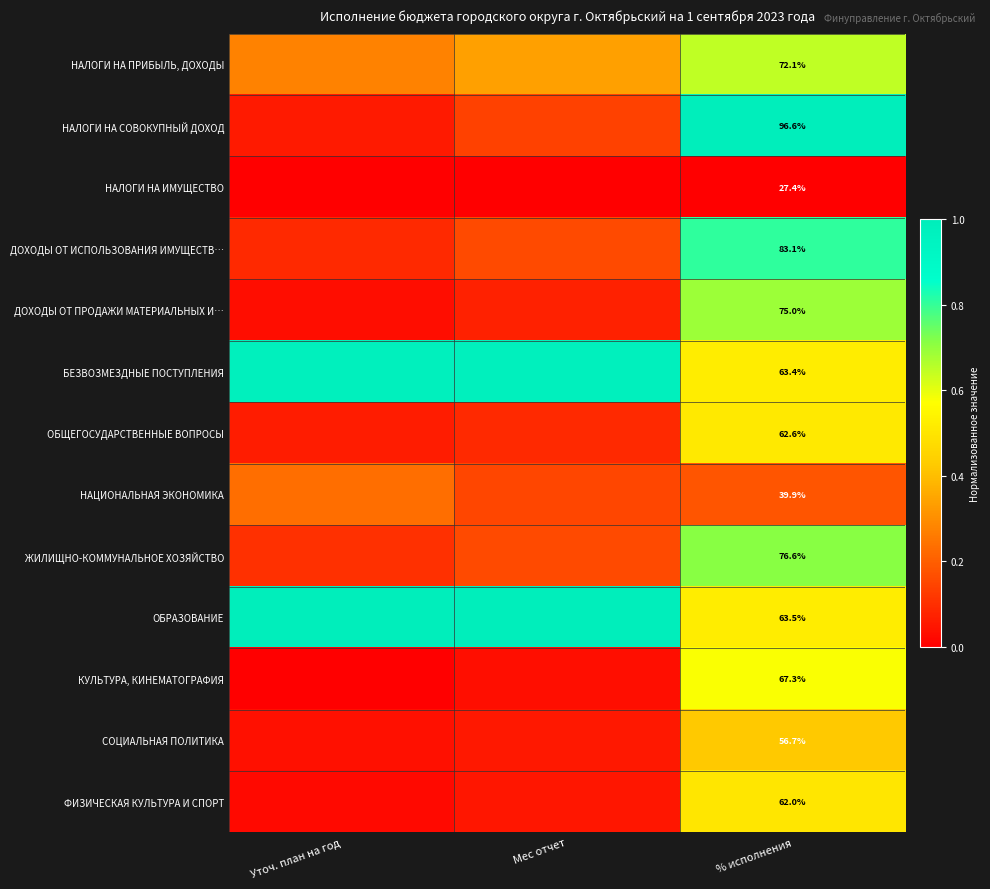

The value of ОБЩЕГОСУДАРСТВЕННЫЕ ВОПРОСЫ at Уточ. план на год is 0.1. True or false?

False